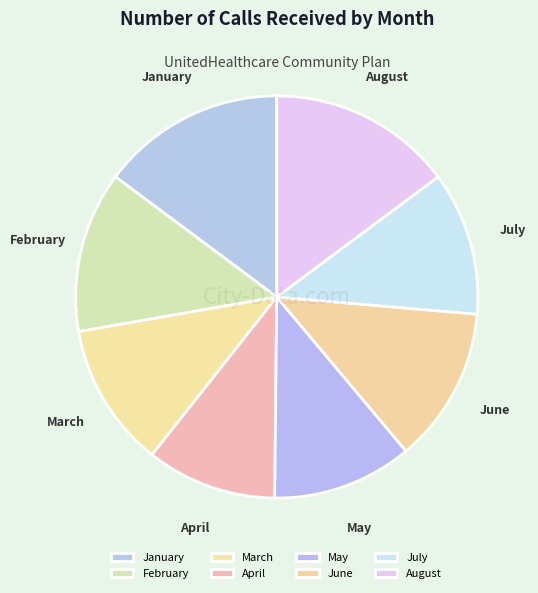

Does any single category account for the majority?

No